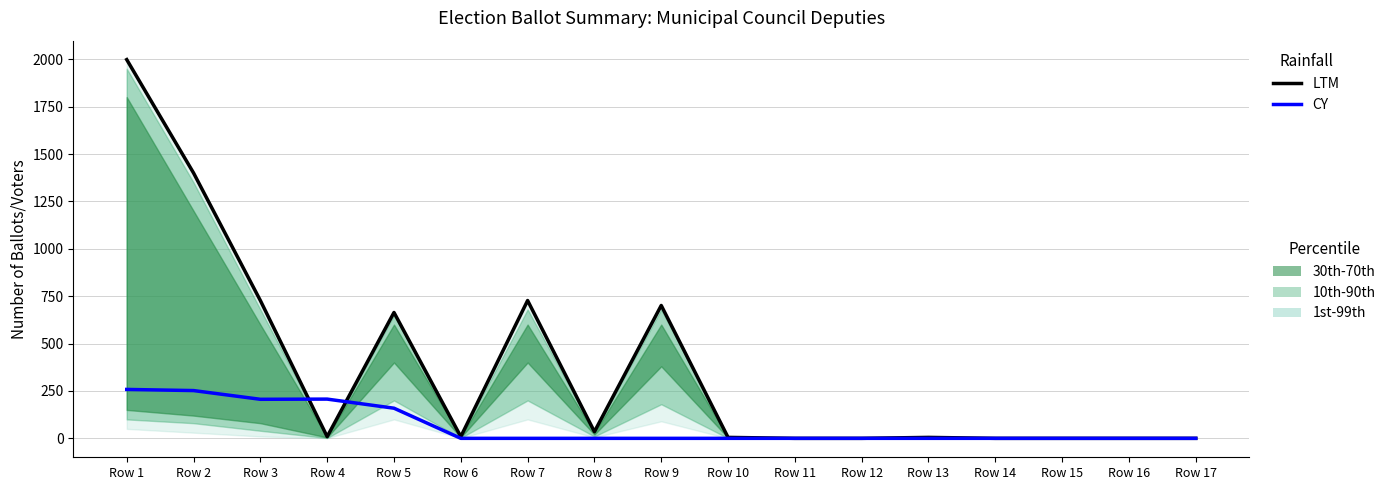

Reading right to left, what are all the values shown in this chart?

LTM: Row 17=0	Row 16=0	Row 15=0	Row 14=0	Row 13=5	Row 12=0	Row 11=0	Row 10=5	Row 9=701	Row 8=35	Row 7=727	Row 6=9	Row 5=664	Row 4=9	Row 3=727	Row 2=1400	Row 1=1998
CY: Row 17=0	Row 16=0	Row 15=0	Row 14=0	Row 13=0	Row 12=0	Row 11=0	Row 10=0	Row 9=0	Row 8=0	Row 7=0	Row 6=0	Row 5=159	Row 4=207	Row 3=206	Row 2=252	Row 1=258